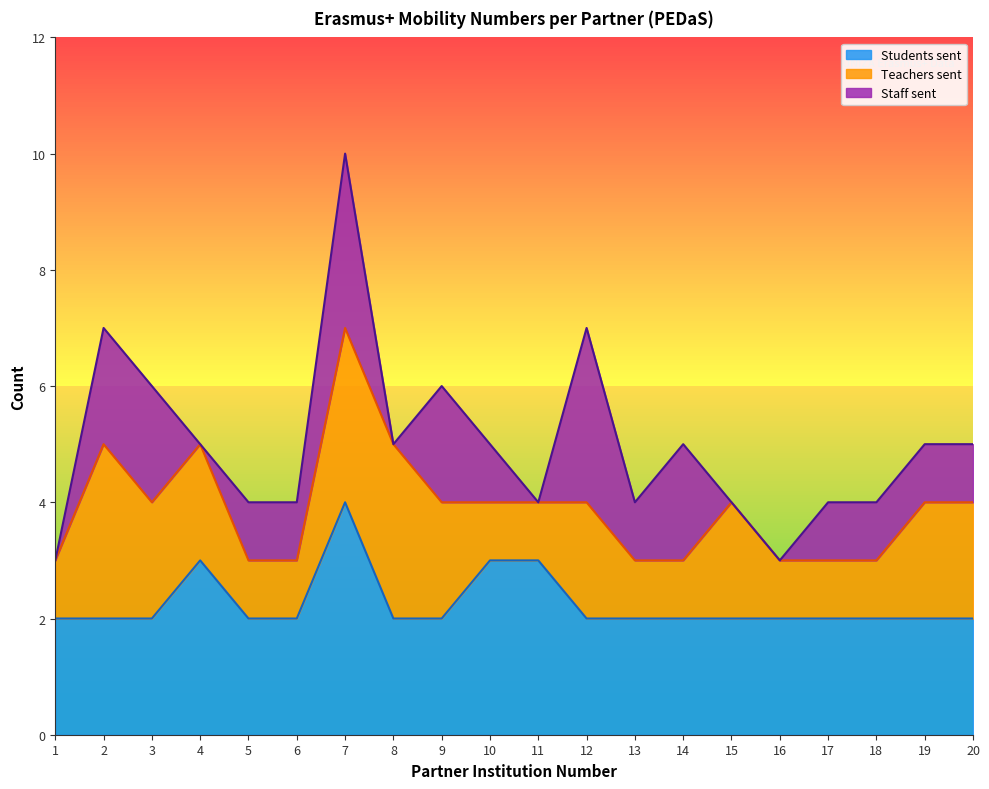

Where does the Staff sent series first go above 1?

2